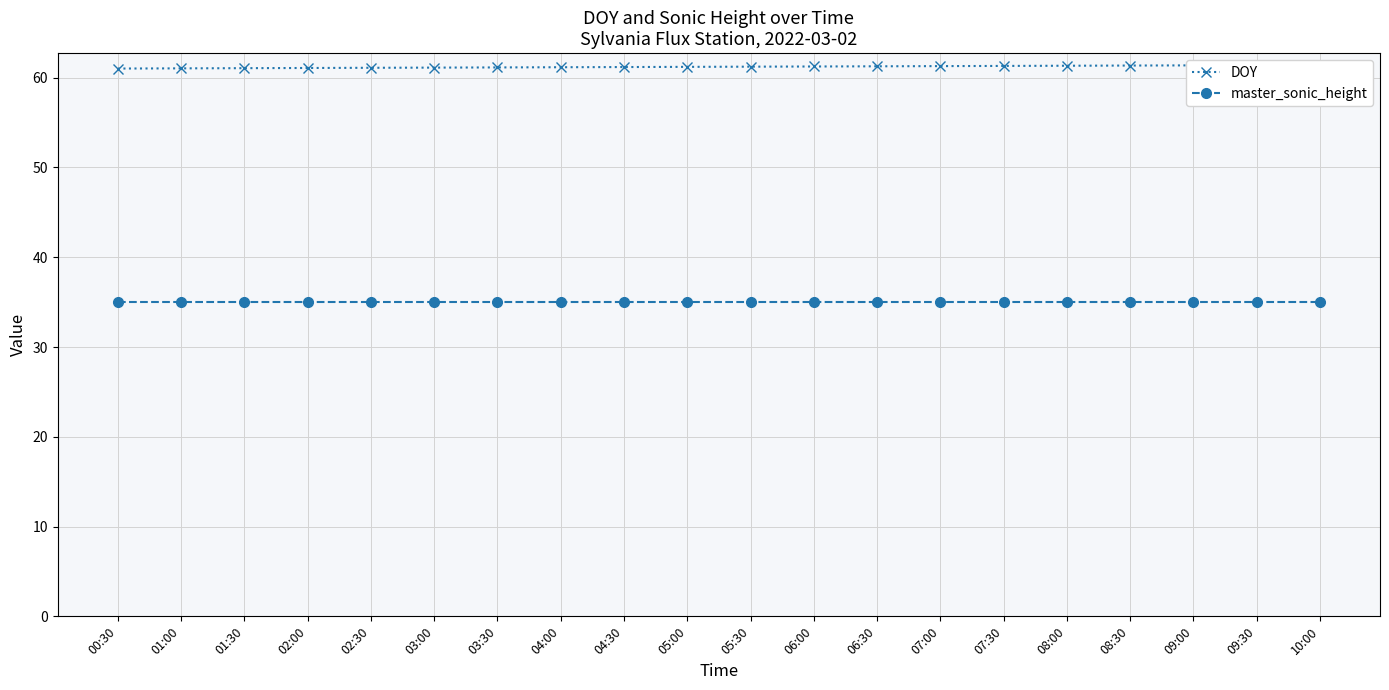

The value of master_sonic_height at 05:00 is 53.9. True or false?

False